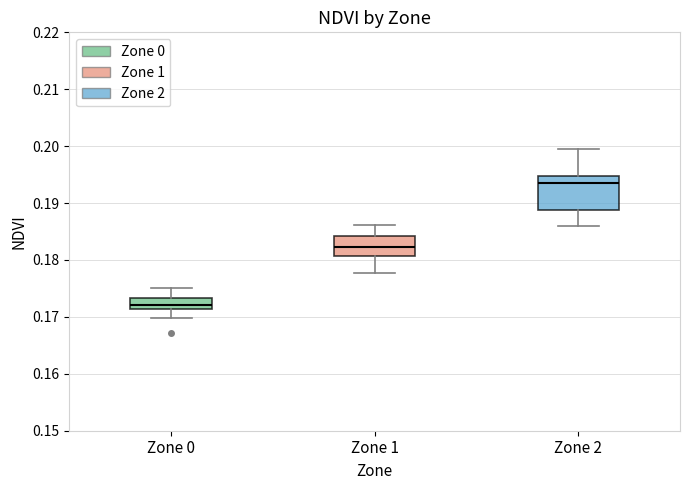

Reading left to right, read every box against the y-axis: the position of its median line, the range the box covers, and the ends of its whiskers. The values are not printed on the chart, so give them approximately, as read against the axis.

Zone 0: median 0.172, box 0.171 to 0.173, whiskers 0.170 to 0.175
Zone 1: median 0.182, box 0.181 to 0.184, whiskers 0.178 to 0.186
Zone 2: median 0.193, box 0.189 to 0.195, whiskers 0.186 to 0.200